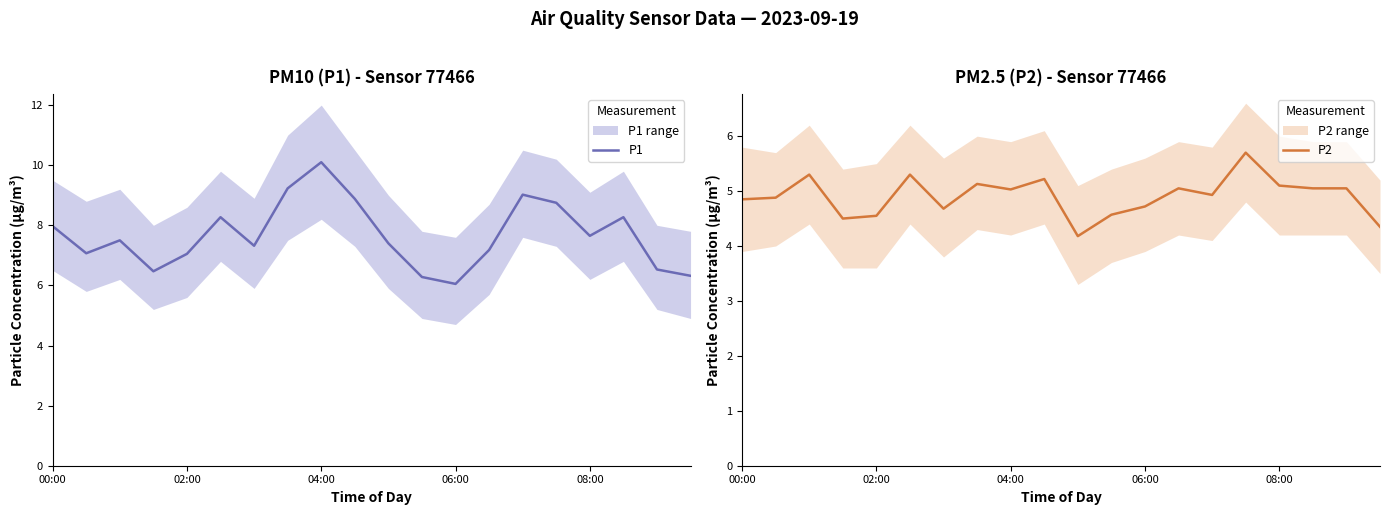

The value of P1 at 17 is 8.3. True or false?

True